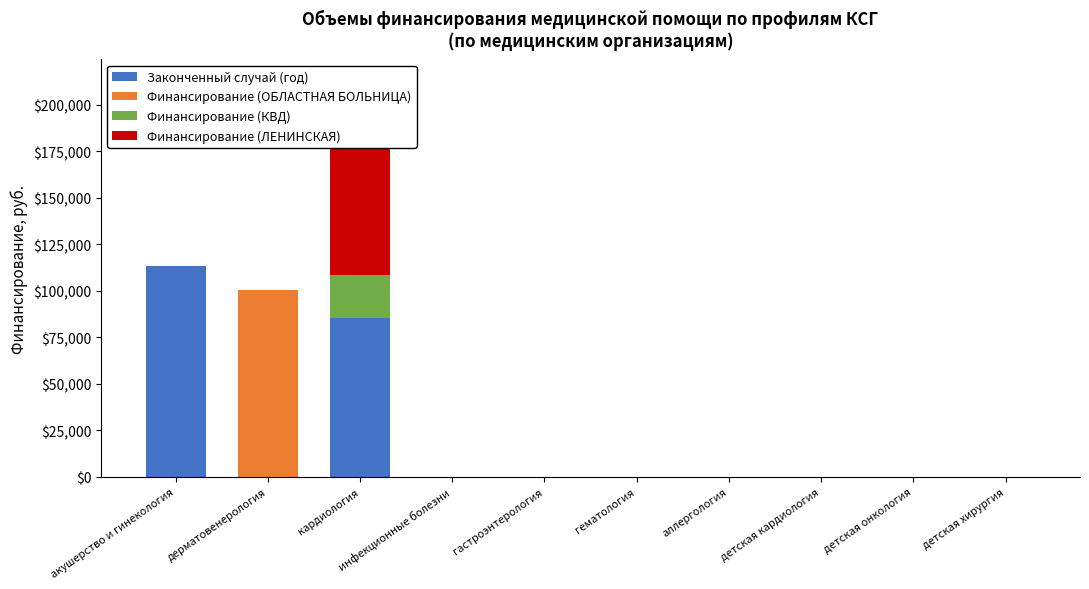

The Финансирование (ОБЛАСТНАЯ БОЛЬНИЦА) series shows -50040 at детская кардиология. True or false?

False